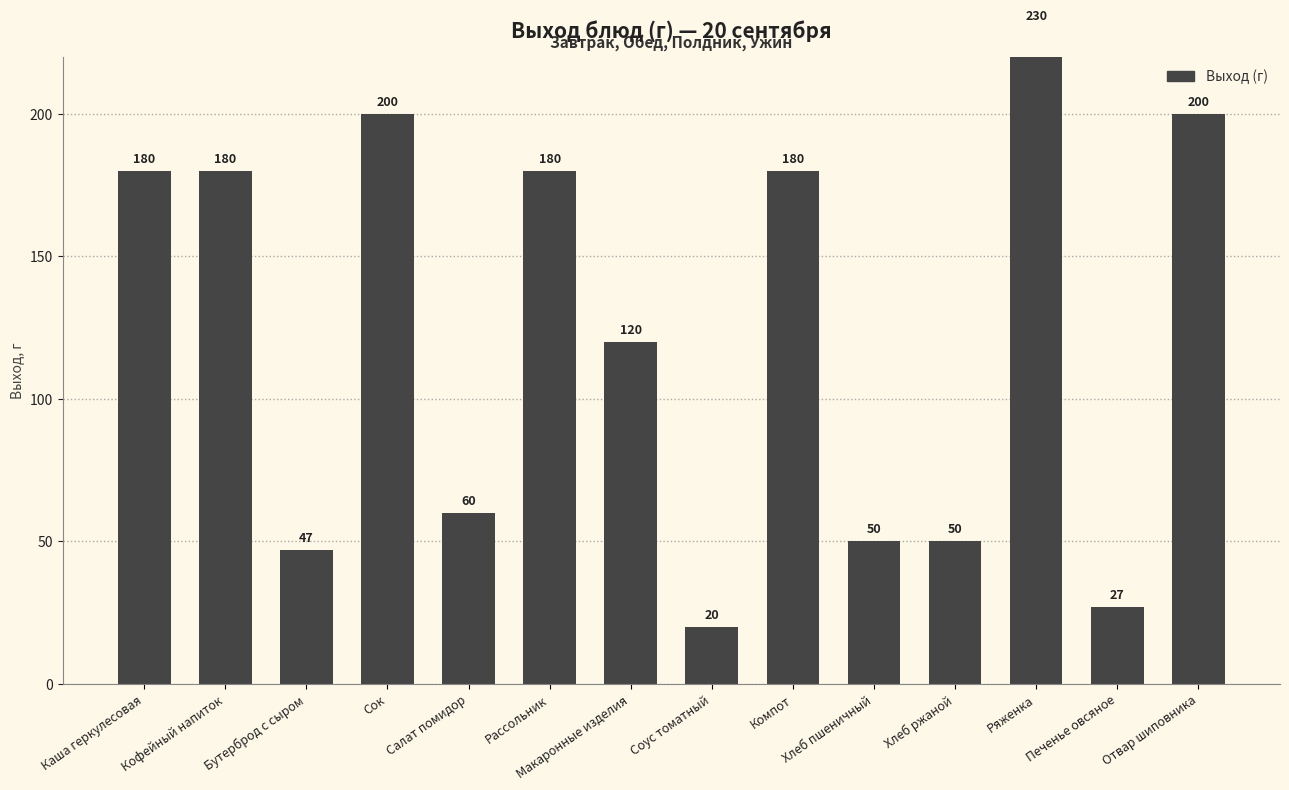

Reading left to right, transcribe all the data shown in this chart.

Каша геркулесовая=180	Кофейный напиток=180	Бутерброд с сыром=47	Сок=200	Салат помидор=60	Рассольник=180	Макаронные изделия=120	Соус томатный=20	Компот=180	Хлеб пшеничный=50	Хлеб ржаной=50	Ряженка=230	Печенье овсяное=27	Отвар шиповника=200